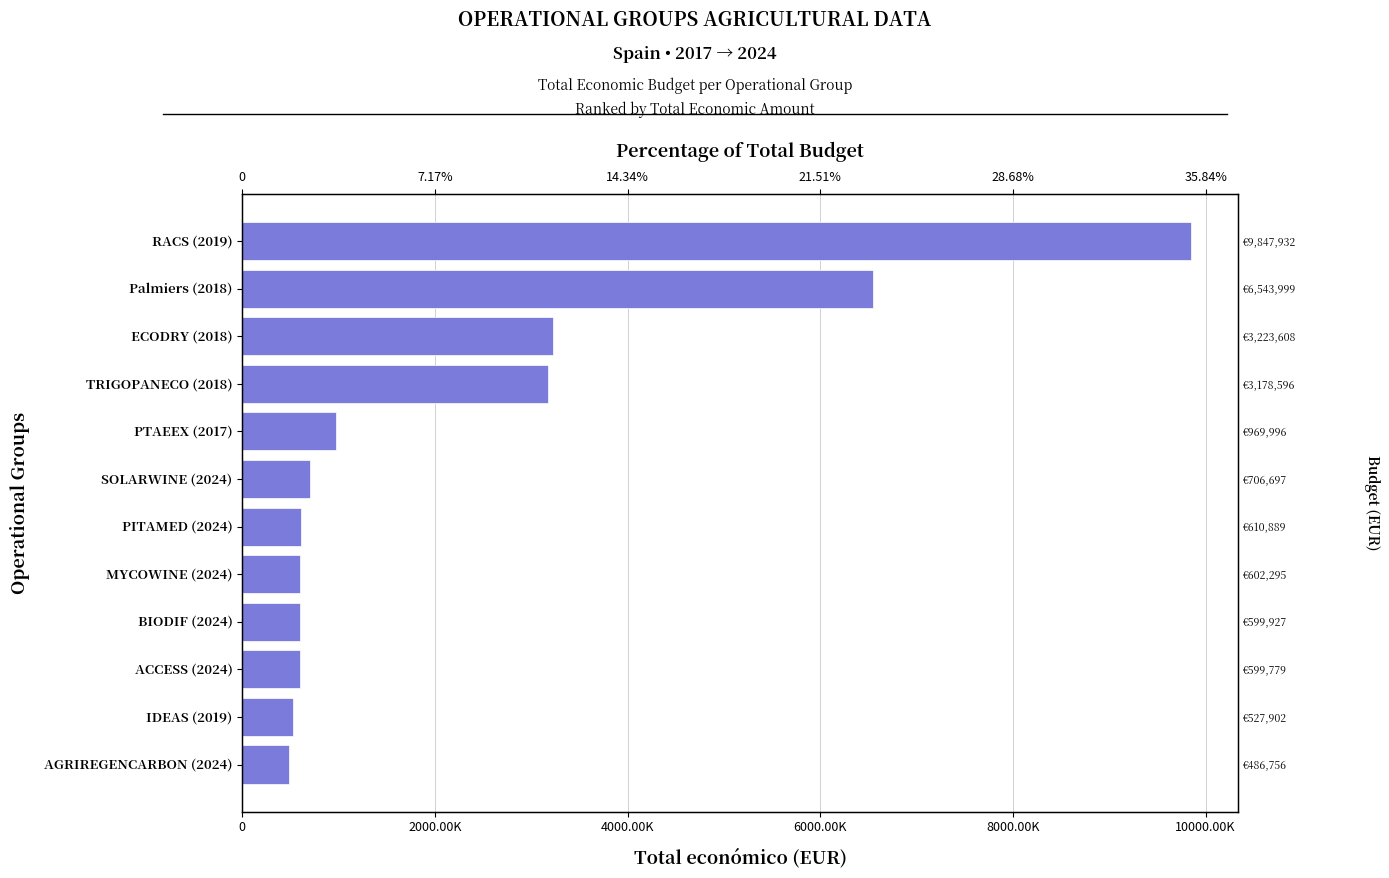

What is the average value?

2324864.7